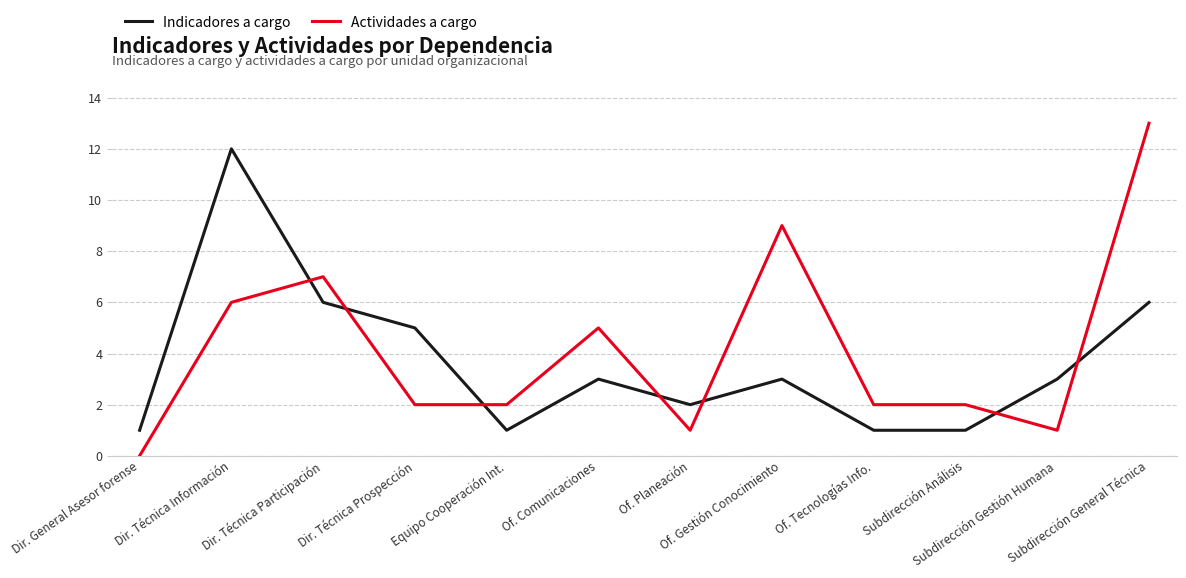

Which series has the largest range (max minus min)?

Actividades a cargo